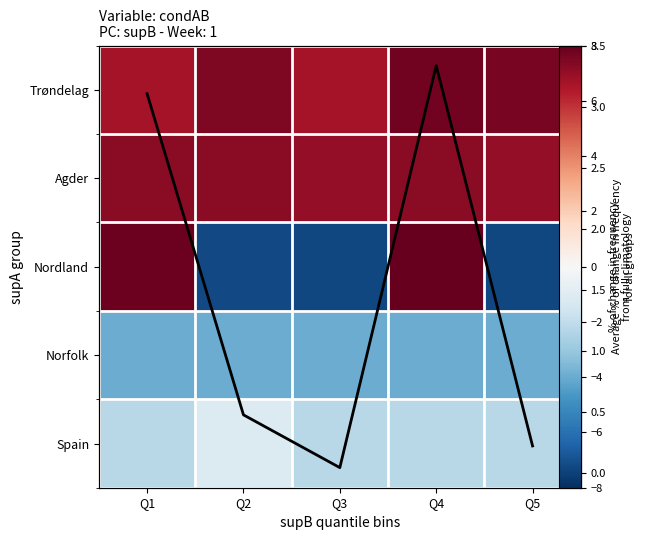

How many values in the Spain series are below -2?

4